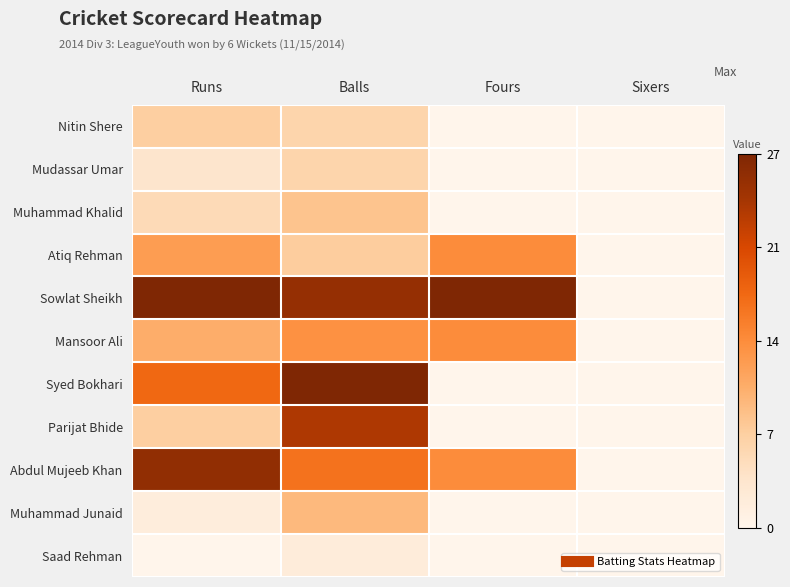

At how many categories does at least one series exceed 0?

3